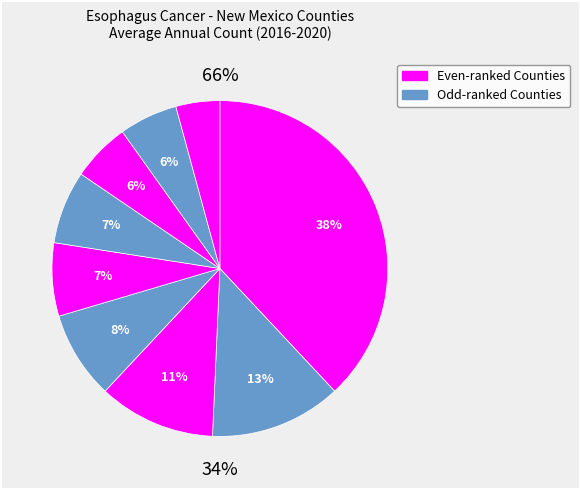

True or false: Santa Fe County accounts for 13% of the total.

True